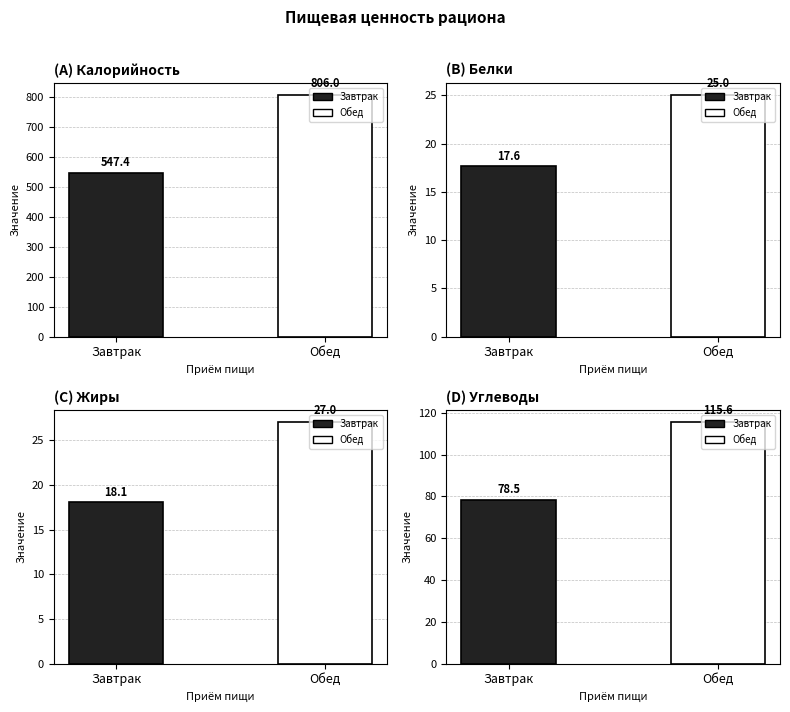

How many groups of bars are there?

2